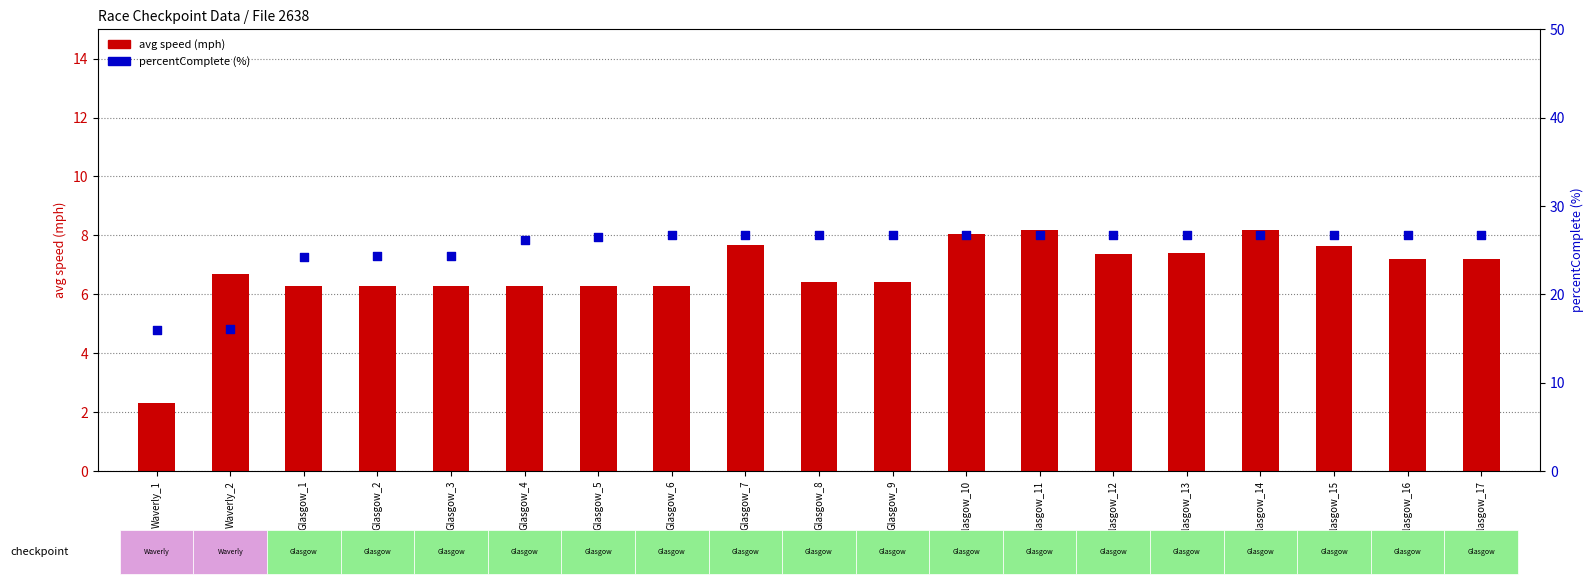

What is the total value across all series at Waverly_1?

18.2